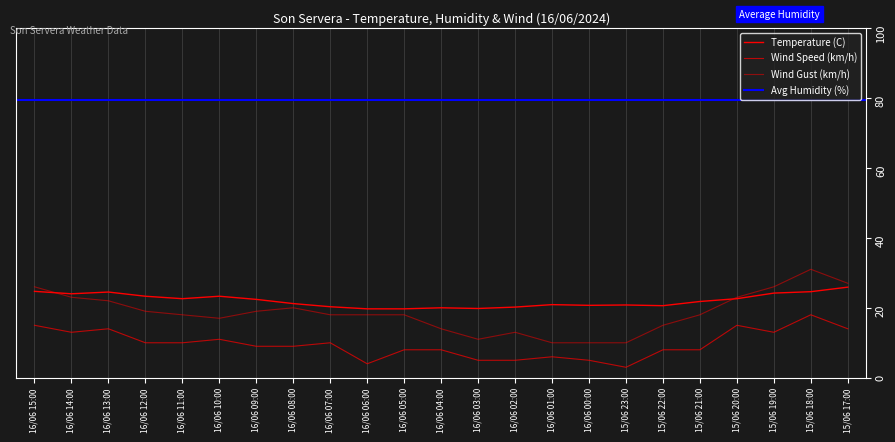

In Wind Speed (km/h), how many points are lower than both neighbors (excluding endpoints)?

4